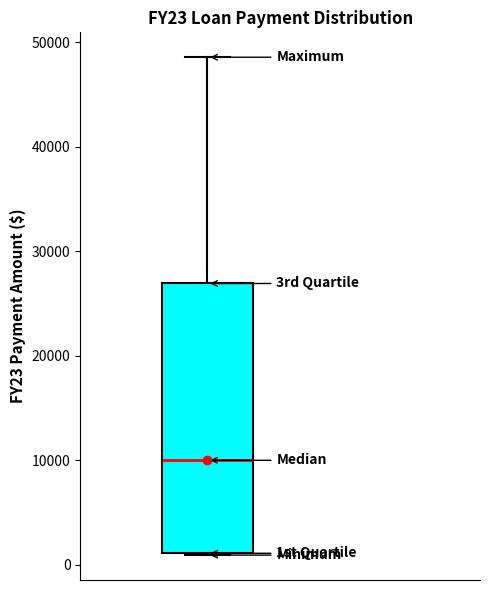

Read this box plot against the y-axis: the position of the median line, the range covered by the box, and the ends of both whiskers. The values are not printed on the chart, so give them approximately, as read against the axis.

median 10000, box 1000 to 27000, whiskers 1000 to 49000